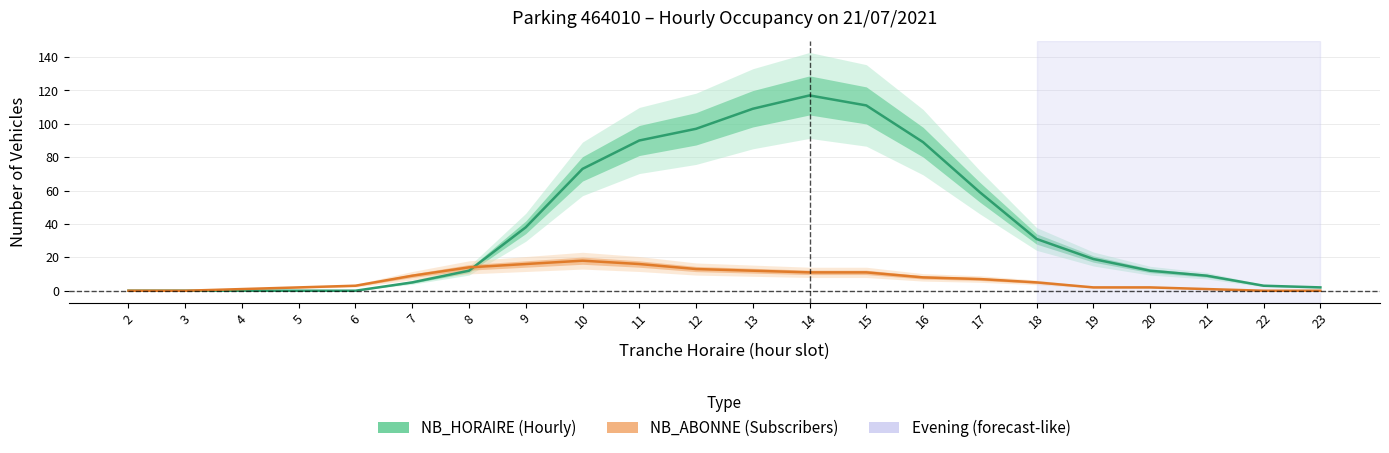

What is the sum of the NB_HORAIRE (Hourly) values at 16 and 12?

186